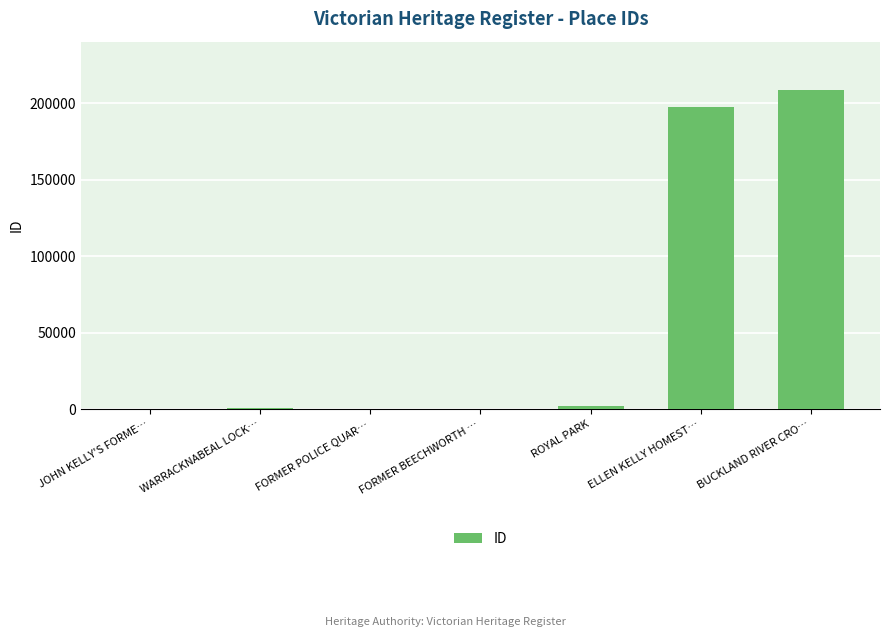

Does the chart contain stacked bars?

No